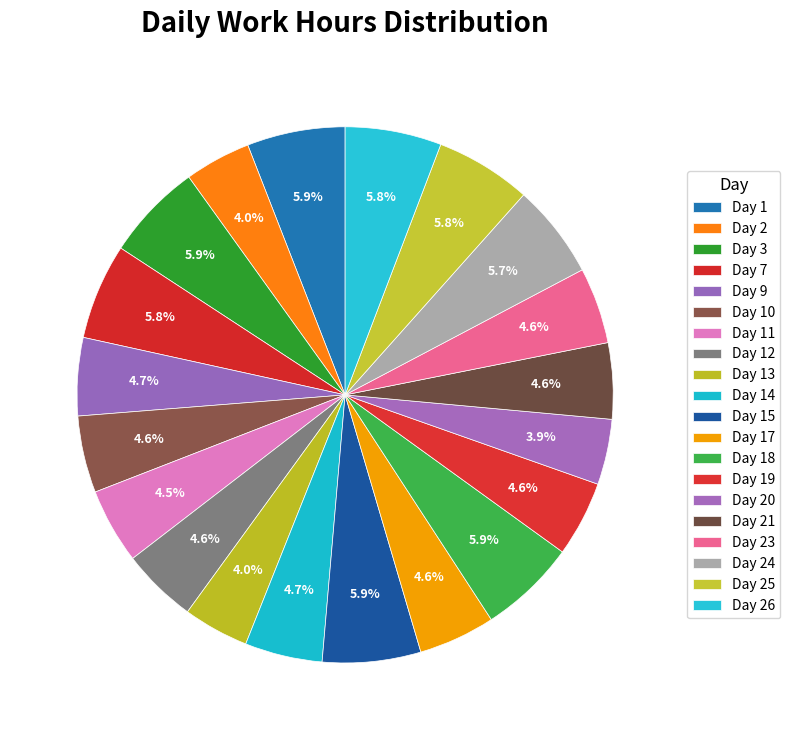

Count the number of slices in the pie.

20